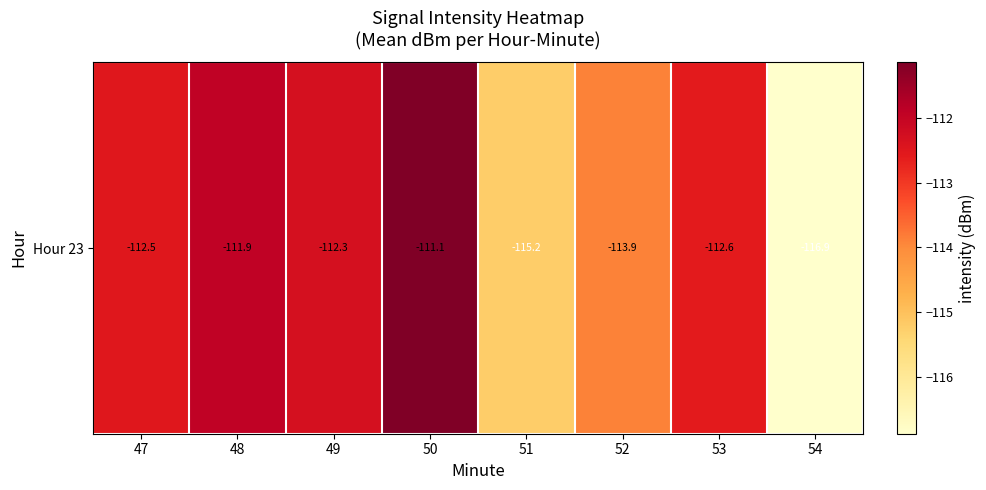

The value at 49 is -112.3. True or false?

True